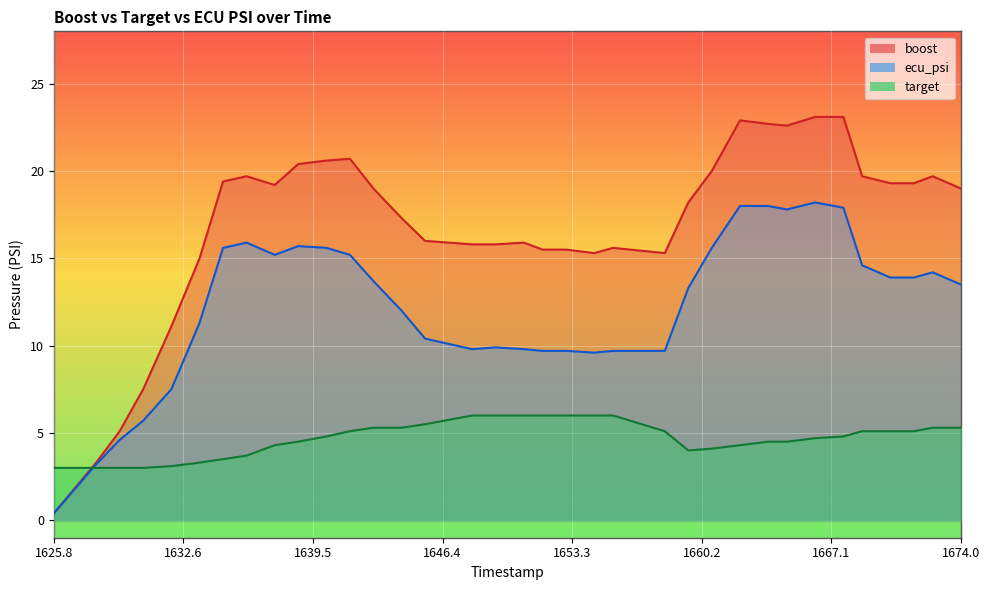

At how many categories does at least one series exceed 8?

31